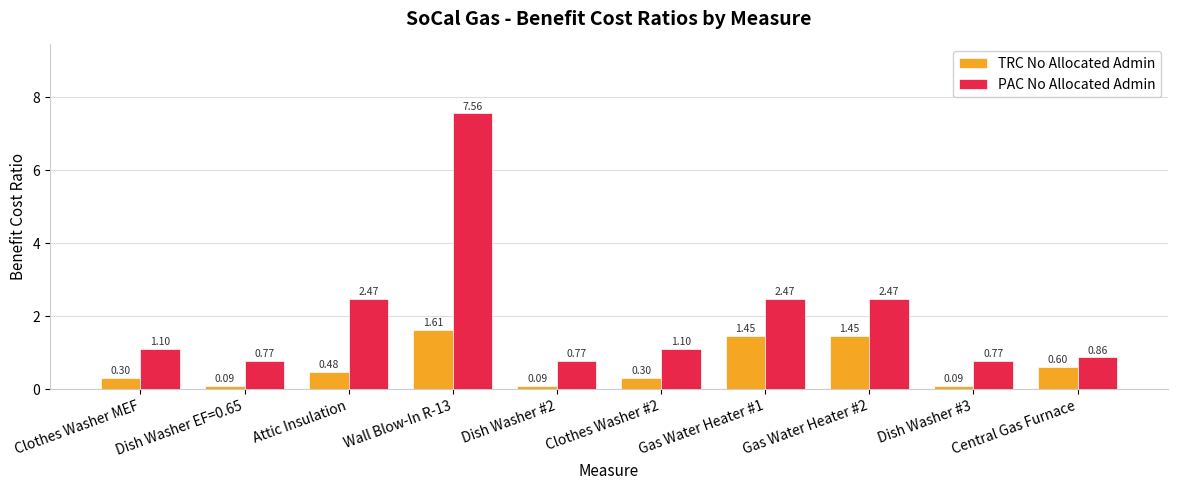

What is the average value of the TRC No Allocated Admin series?

0.6